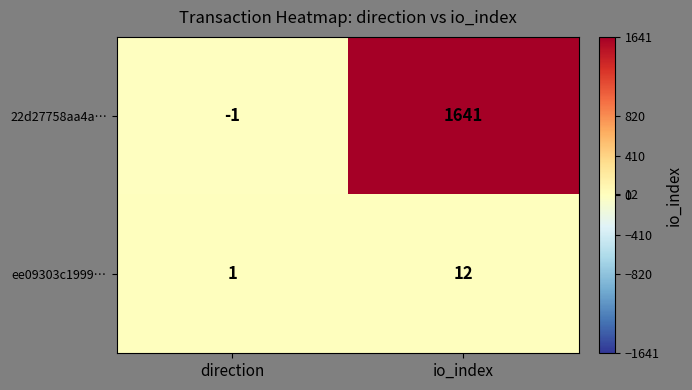

Rank the categories by ee09303c1999… value from lowest to highest.

direction, io_index